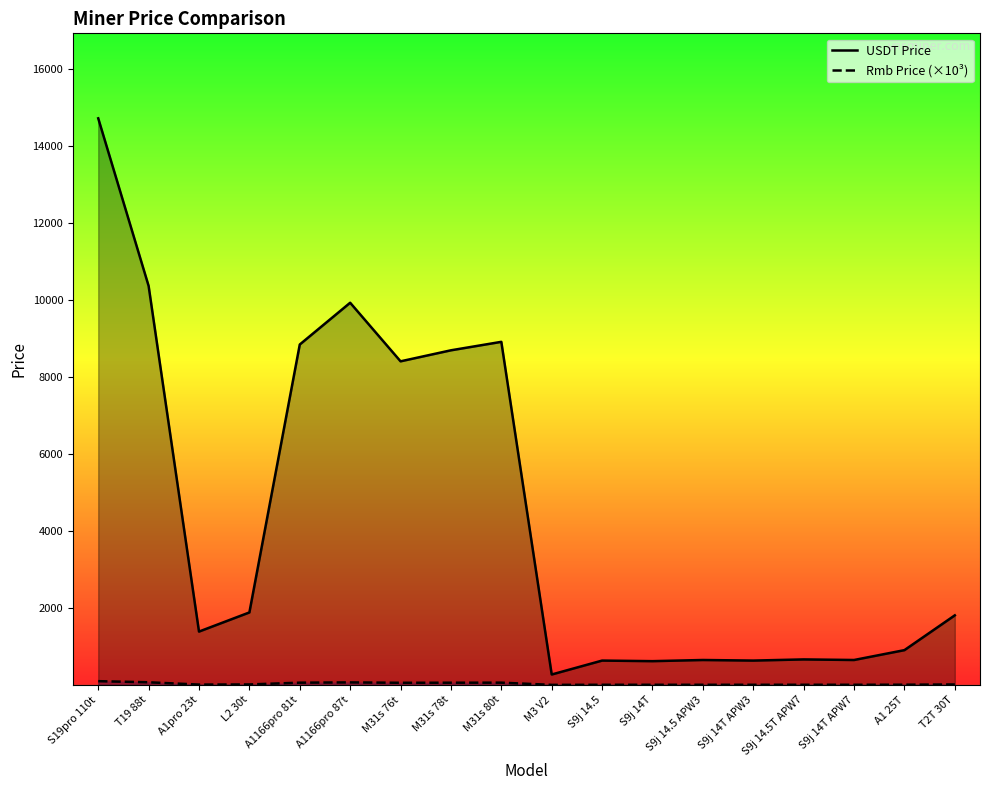

What is the difference between the Rmb Price (×10³) values at S19pro 110t and S9j 14T APW3?

93.5